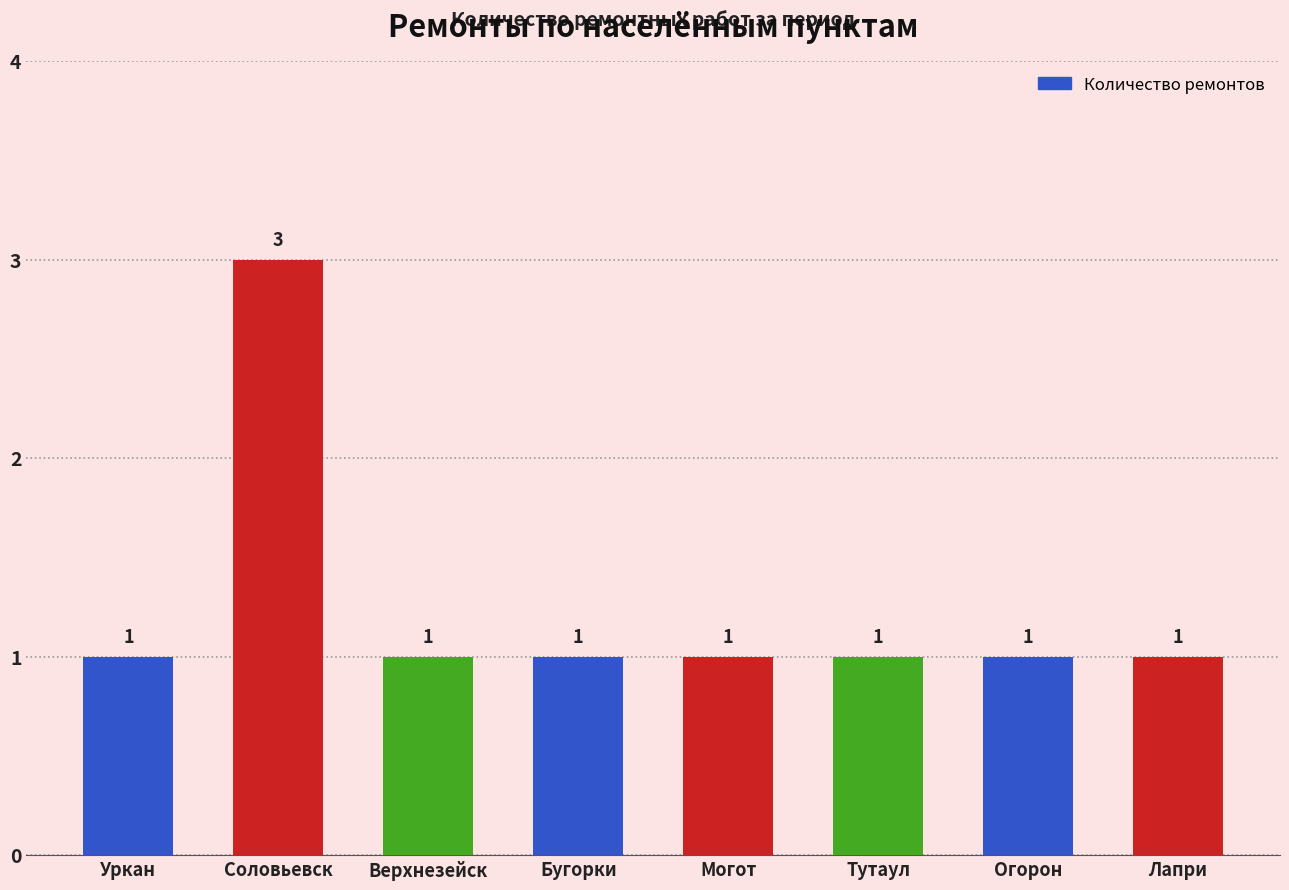

The value at Бугорки is 1. True or false?

True